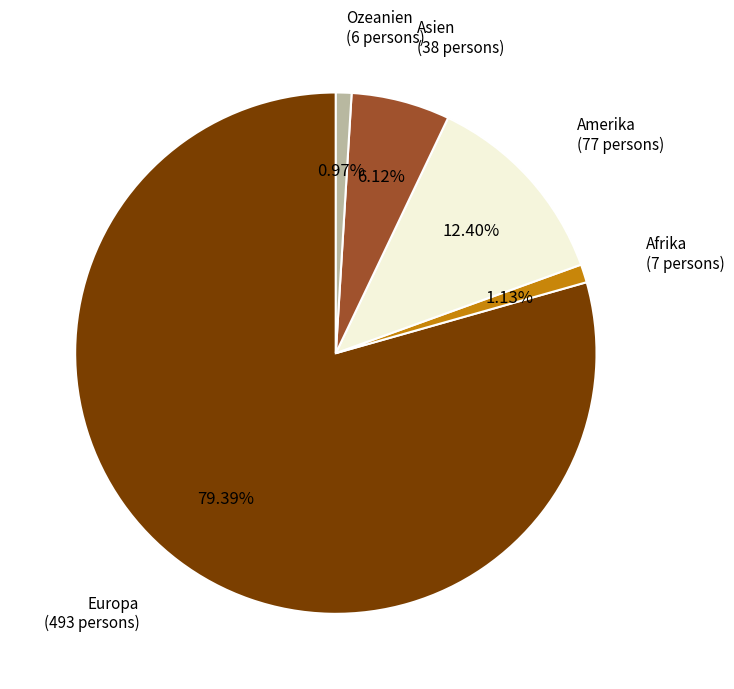

Is there any slice that represents more than half of the pie?

Yes